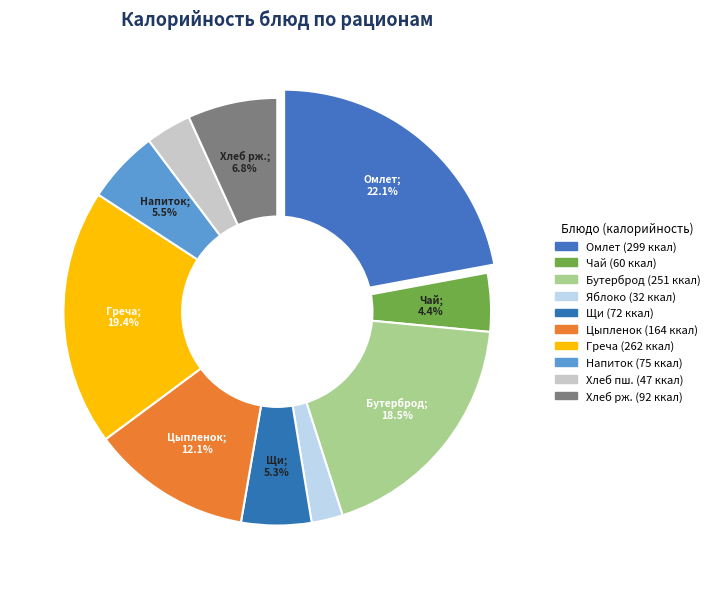

How many segments does this pie chart have?

10